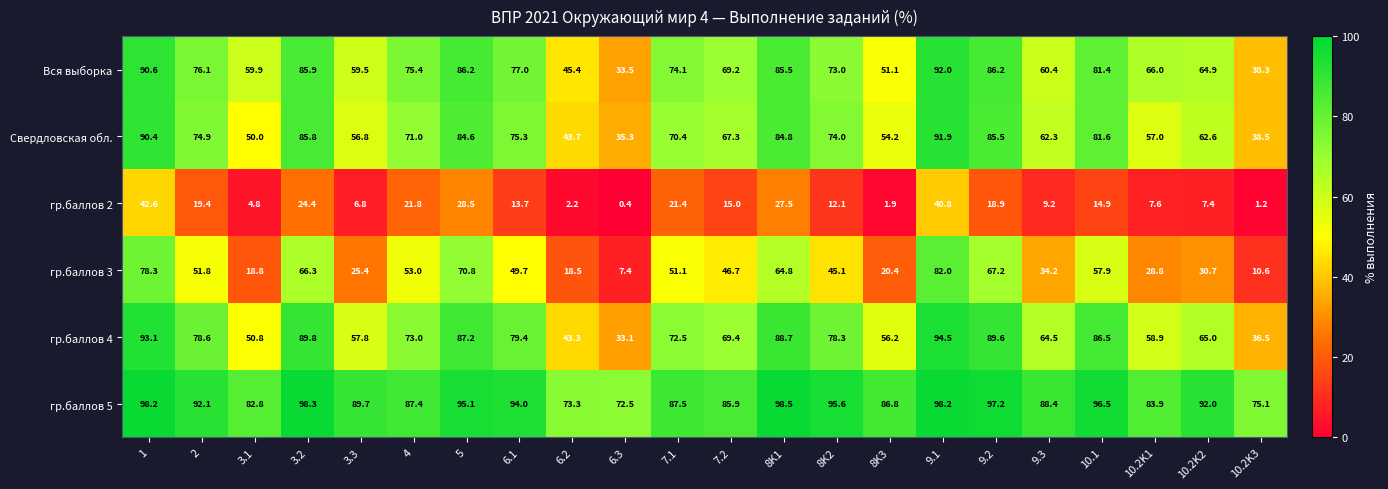

The value of Вся выборка at 7.2 is 69.2. True or false?

True